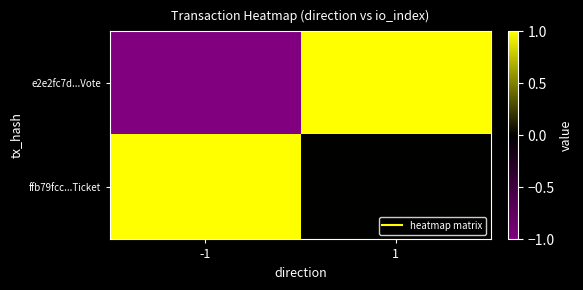

Reading right to left, transcribe all the data shown in this chart.

e2e2fc7d...Vote: 1=1	-1=-1
ffb79fcc...Ticket: 1=0	-1=1